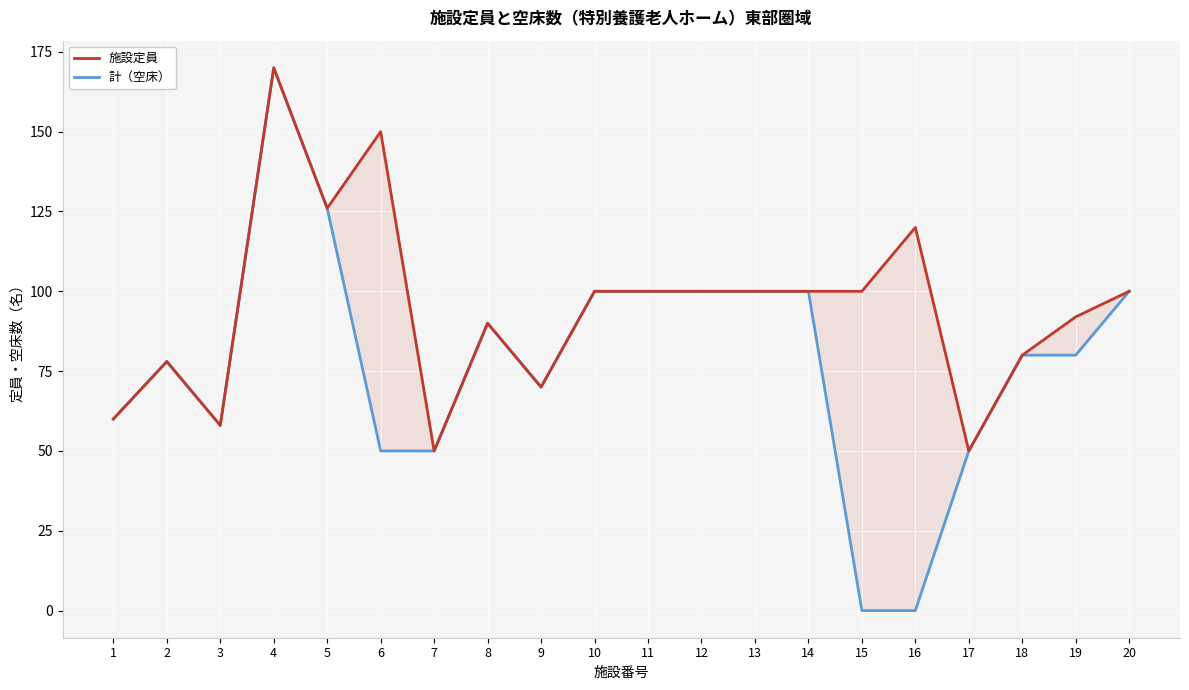

In 施設定員, how many points are higher than both neighbors (excluding endpoints)?

5